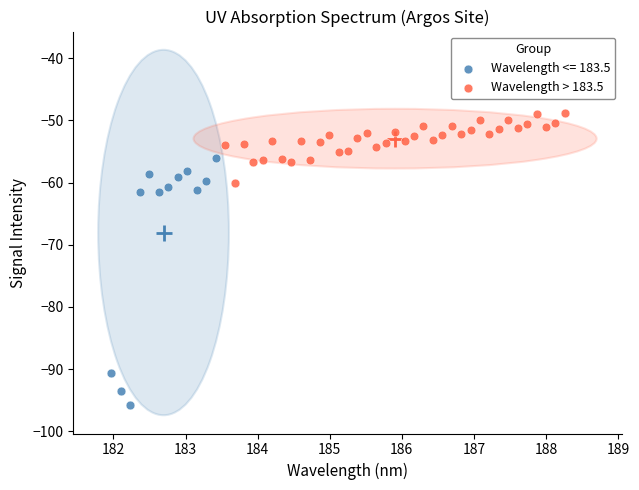

Which series has the widest spread of Y values?

Wavelength <= 183.5